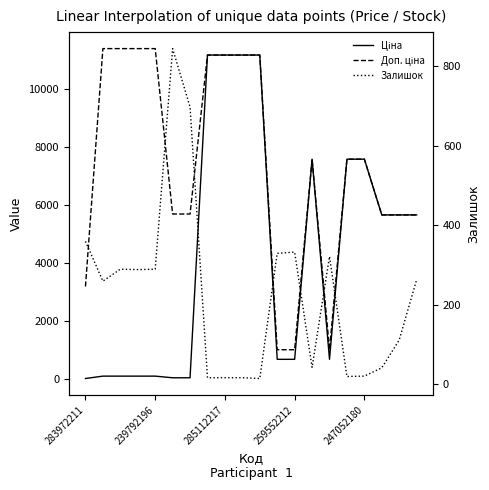

How many data points in Доп. ціна are less than 7596?

9